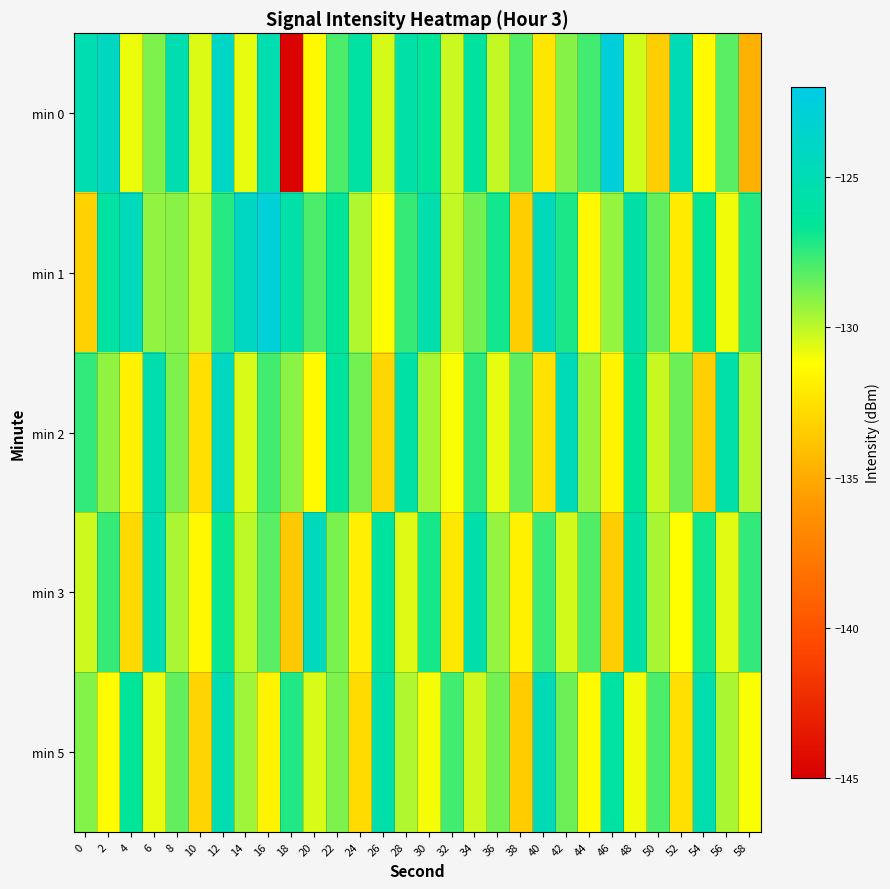

How many distinct data groups are displayed?

5